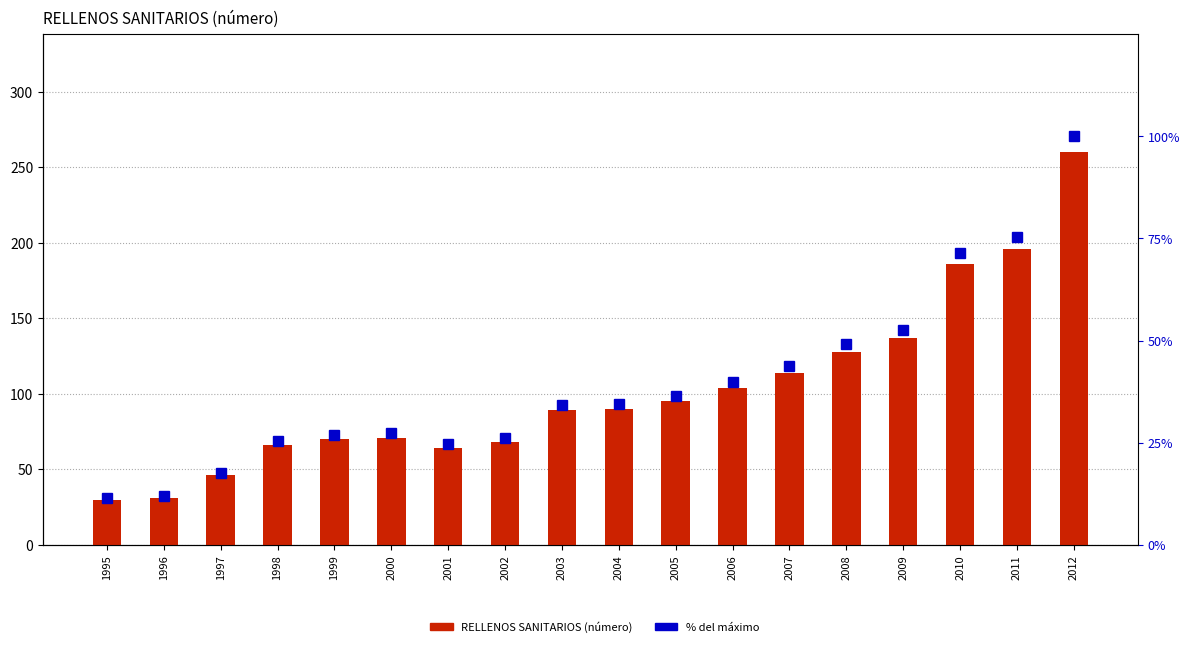

Between 1997 and 2012, which series saw the biggest shift?

RELLENOS SANITARIOS